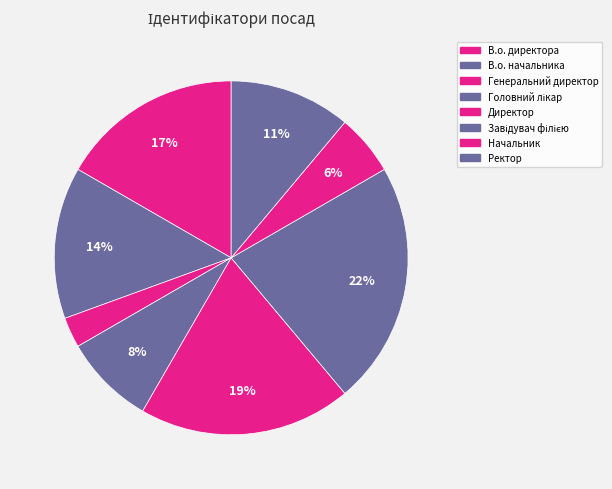

What is the largest slice in the pie chart?

Завідувач філією